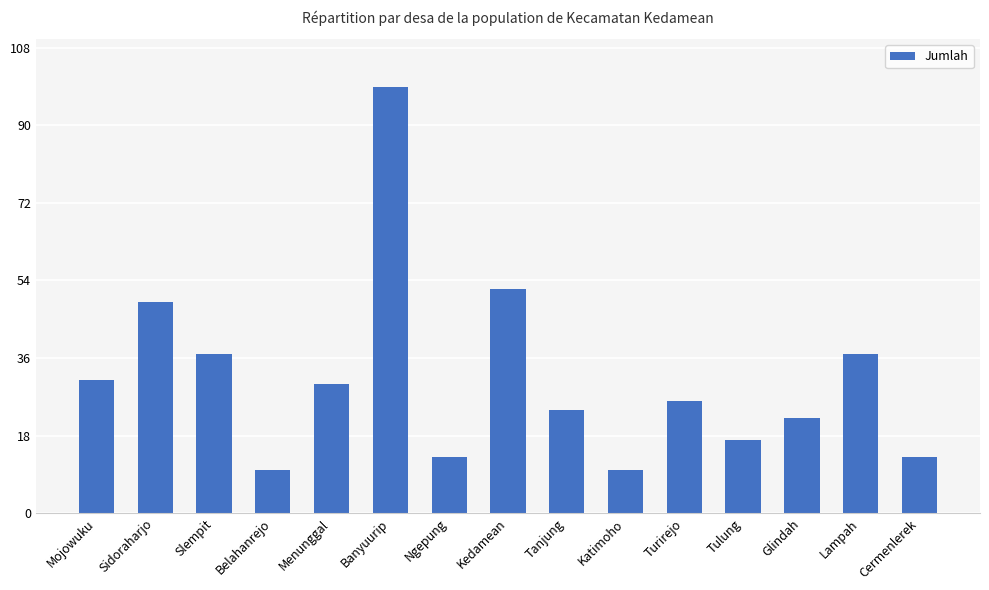

What is the minimum value shown in the chart?

10